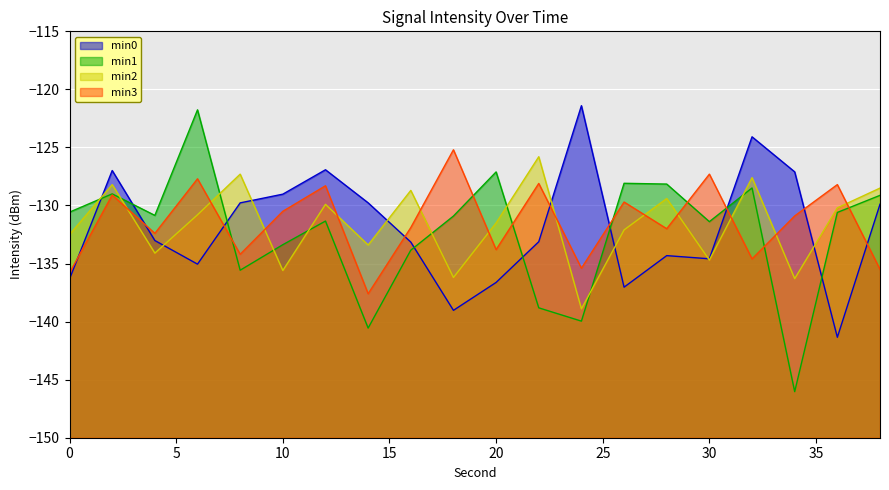

Where is min2 nearest to the value -132?

26